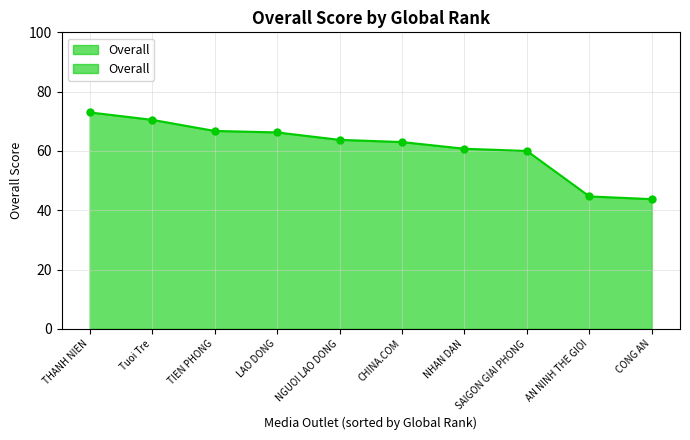

List the labels in order of value, largest first.

THANH NIEN, Tuoi Tre, TIEN PHONG, LAO DONG, NGUOI LAO DONG, CHINA.COM, NHAN DAN, SAIGON GIAI PHONG, AN NINH THE GIOI, CONG AN